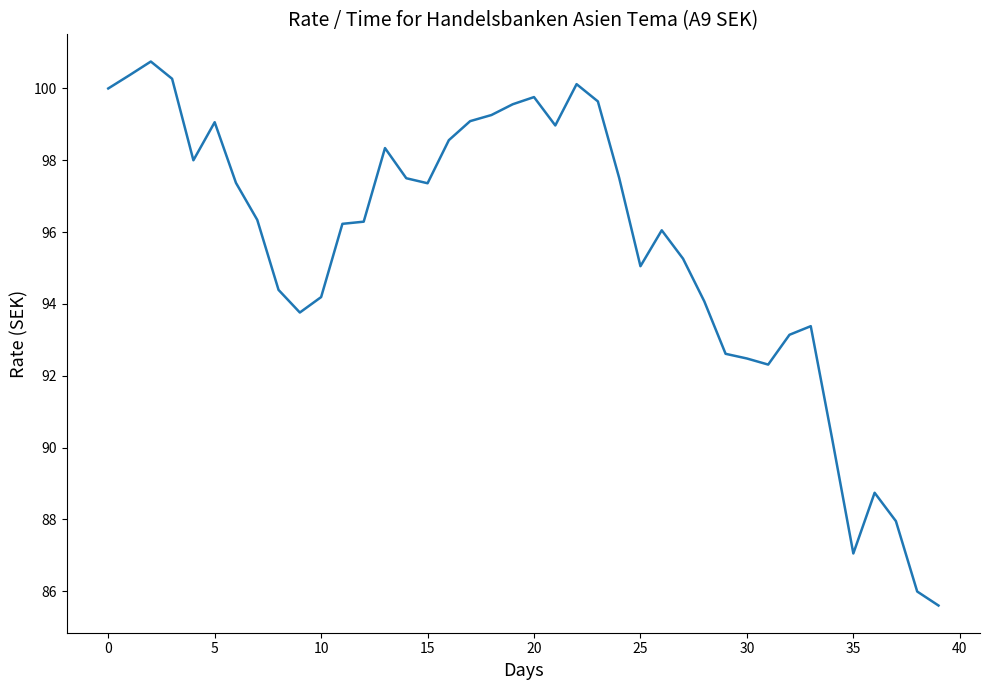

What is the greatest value displayed?

100.8